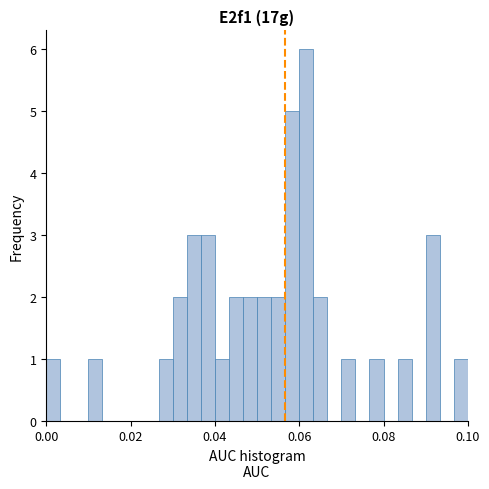

Read against the x-axis, roughly where is the centre of the tallest bar?

0.062